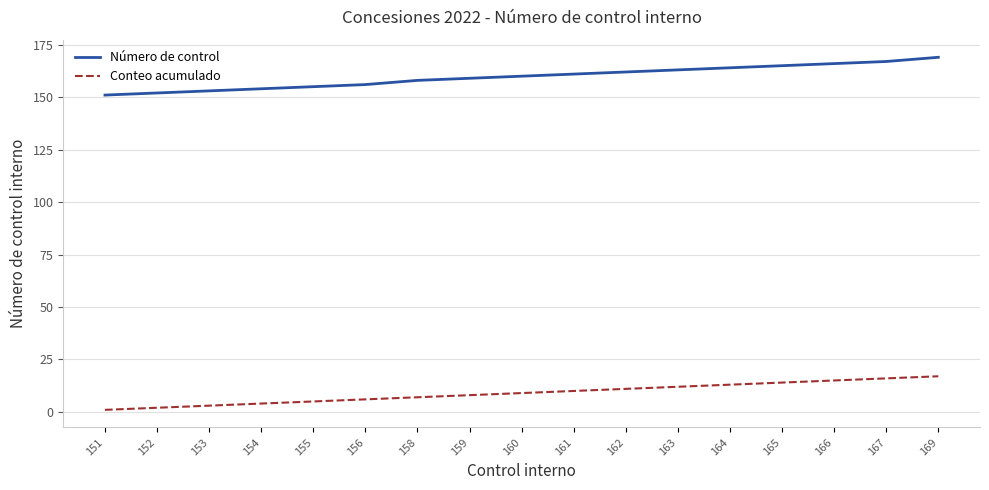

Which series changed the most between 156 and 169?

Número de control